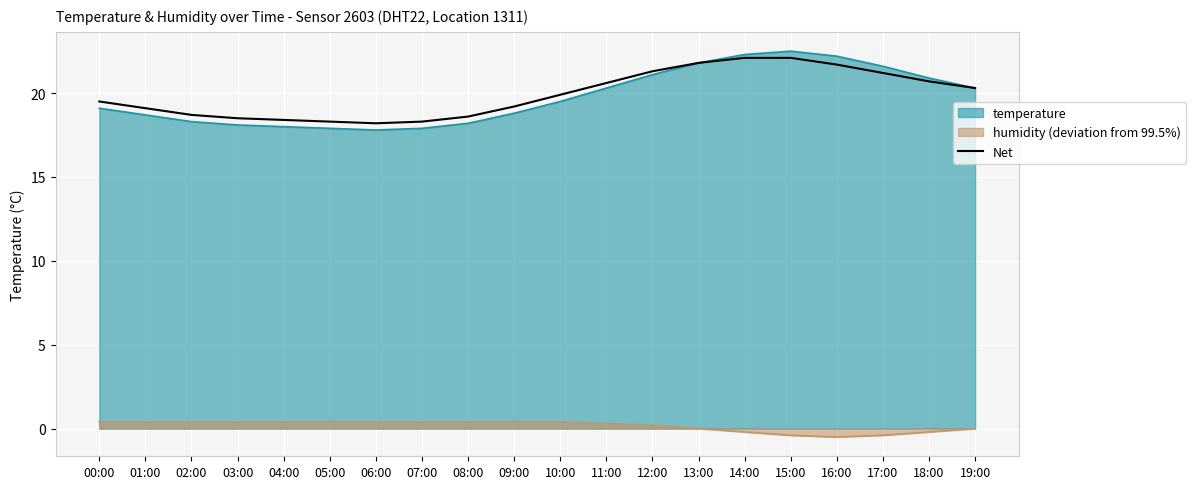

What is the value of the 11th point from the left?

19.9